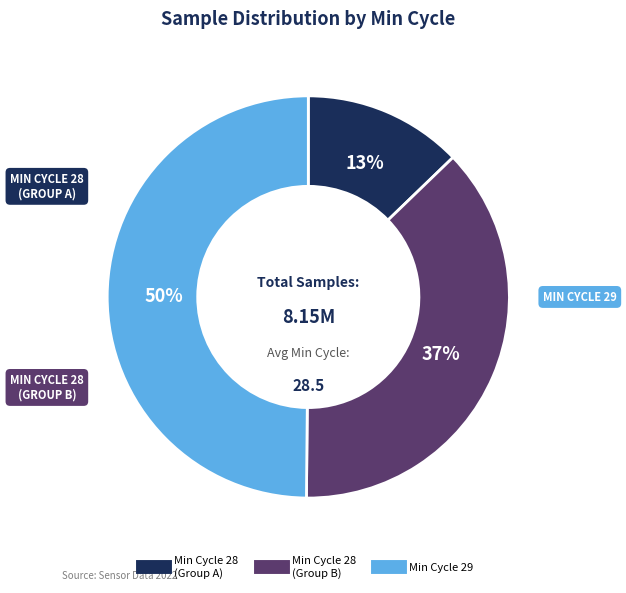

To the nearest percent, what is the average slice percentage?

33%